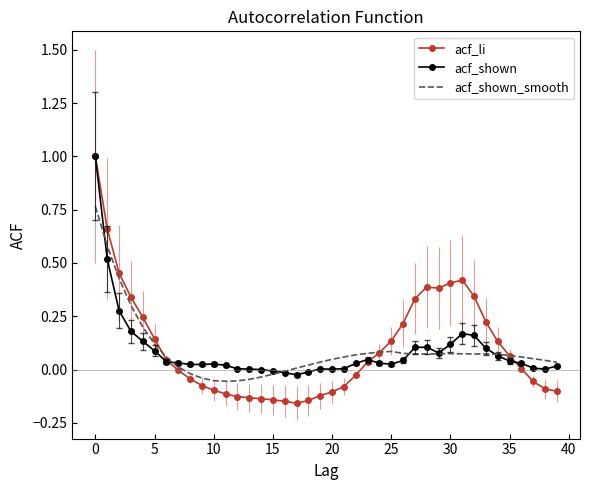

What is the greatest value displayed?

1.0